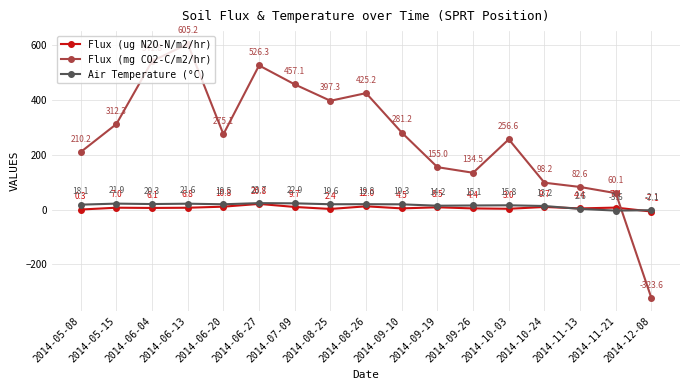

Does the chart have visible grid lines?

Yes